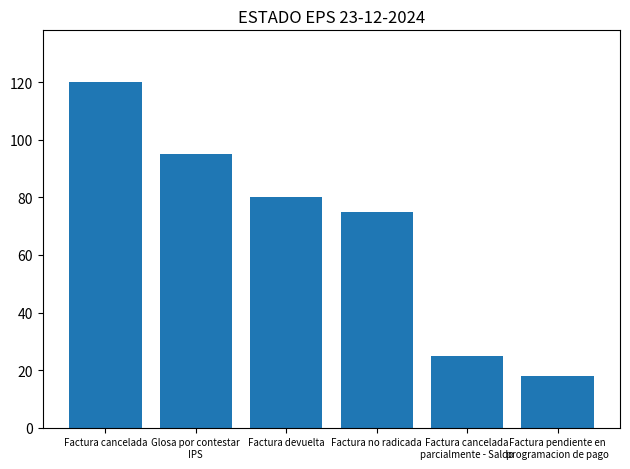

What is the average value?

69